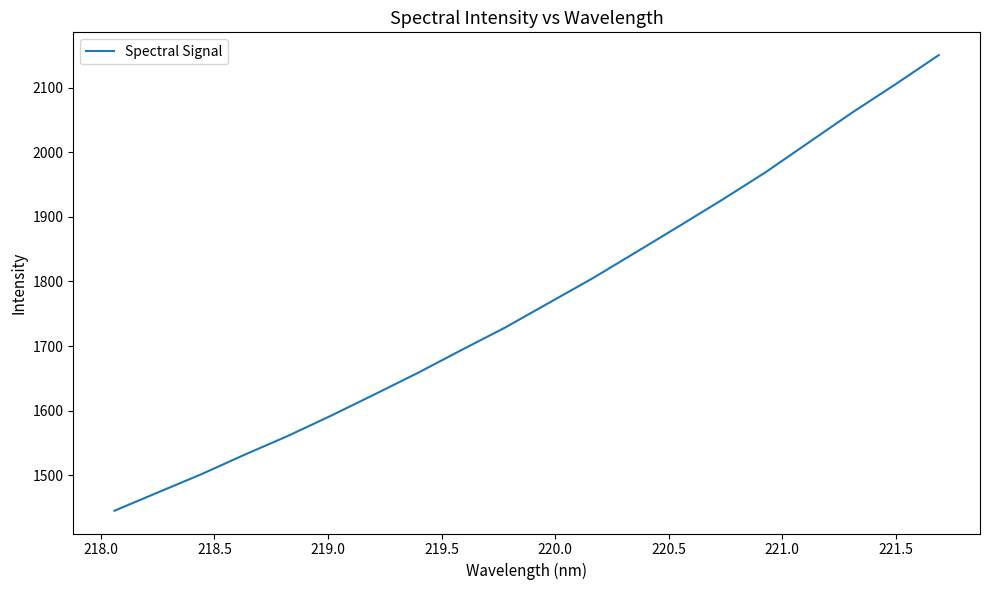

What is the difference between the maximum and minimum values?

705.4